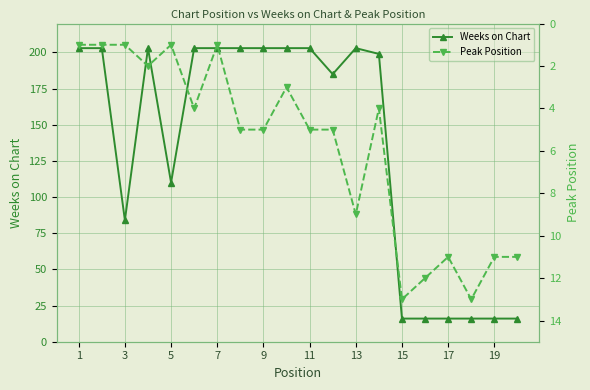

What is the maximum value shown in the chart?

203